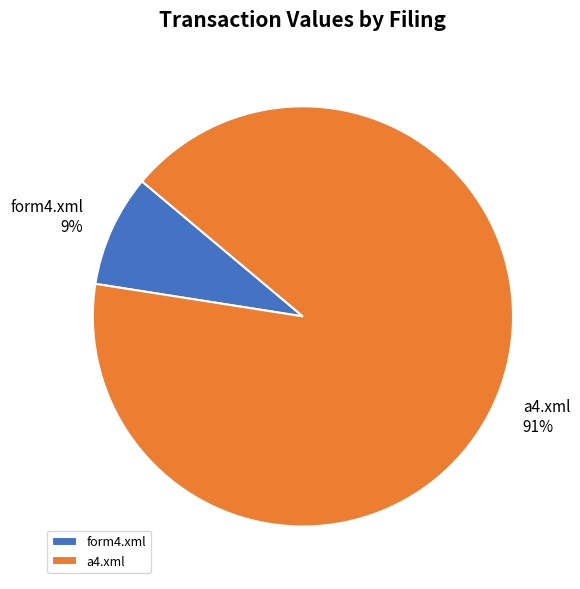

To the nearest percent, what is the combined percentage of a4.xml and form4.xml?

100%